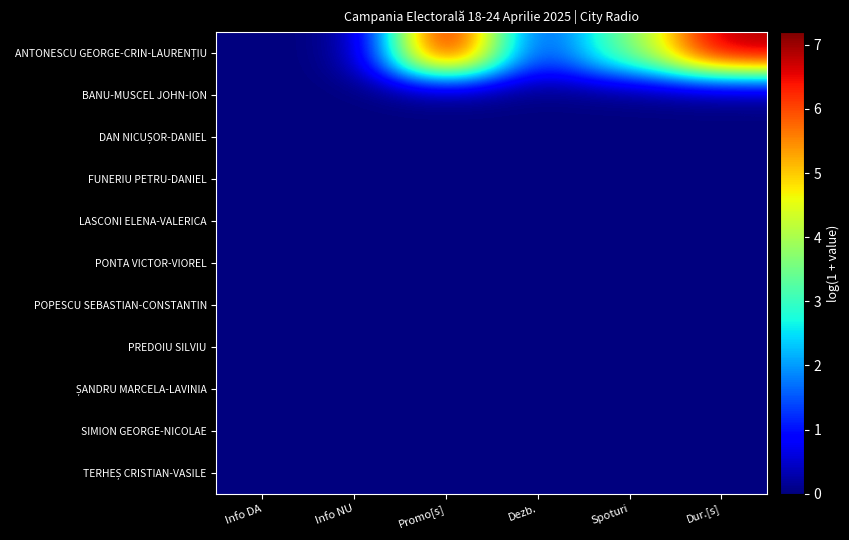

What is the spread (max minus min) of values at Spoturi?

3.6